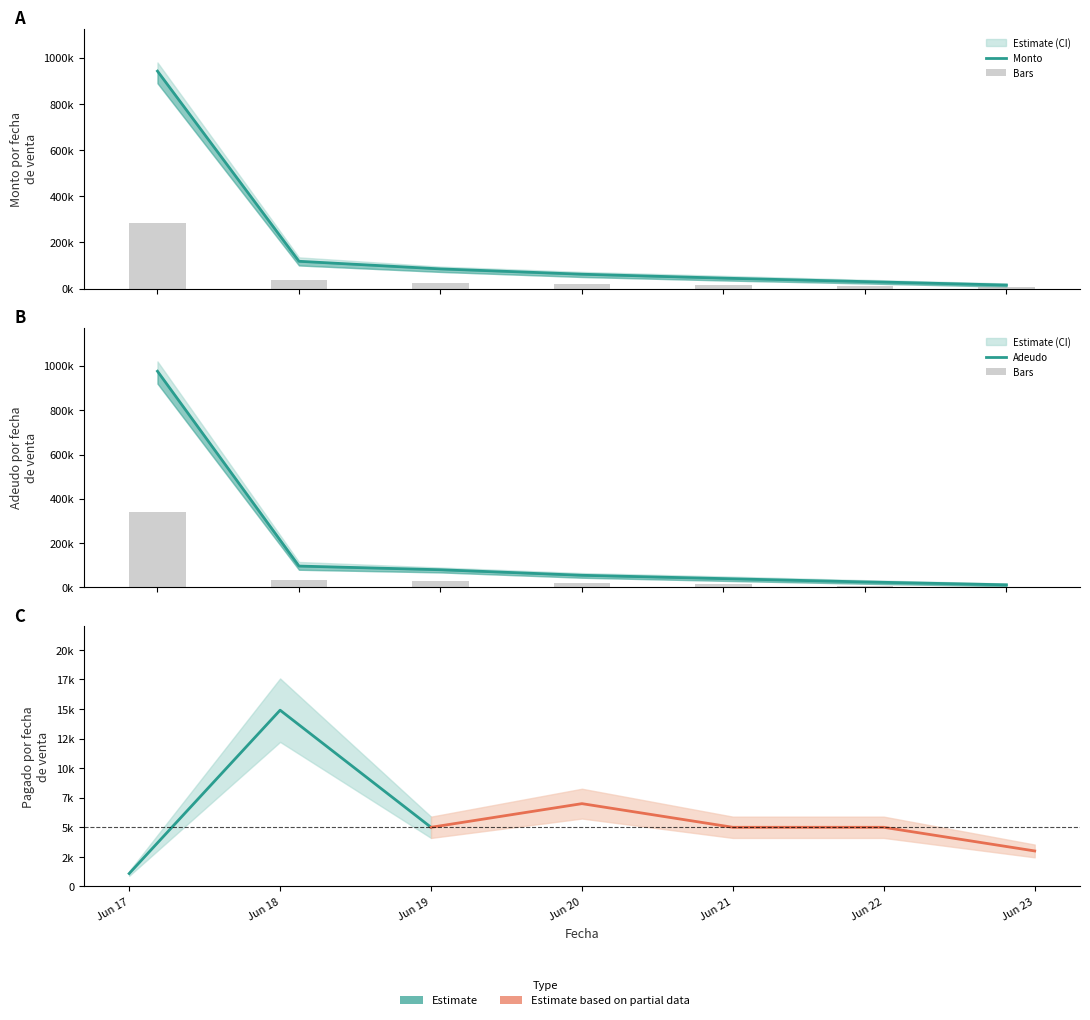

Reading right to left, transcribe all the data shown in this chart.

Monto: 15000.0	30000.0	45000.0	62000.0	85000.0	118097.8	942490.0
Adeudo: 12000.0	25000.0	40000.0	55000.0	80000.0	96574.8	975765.0